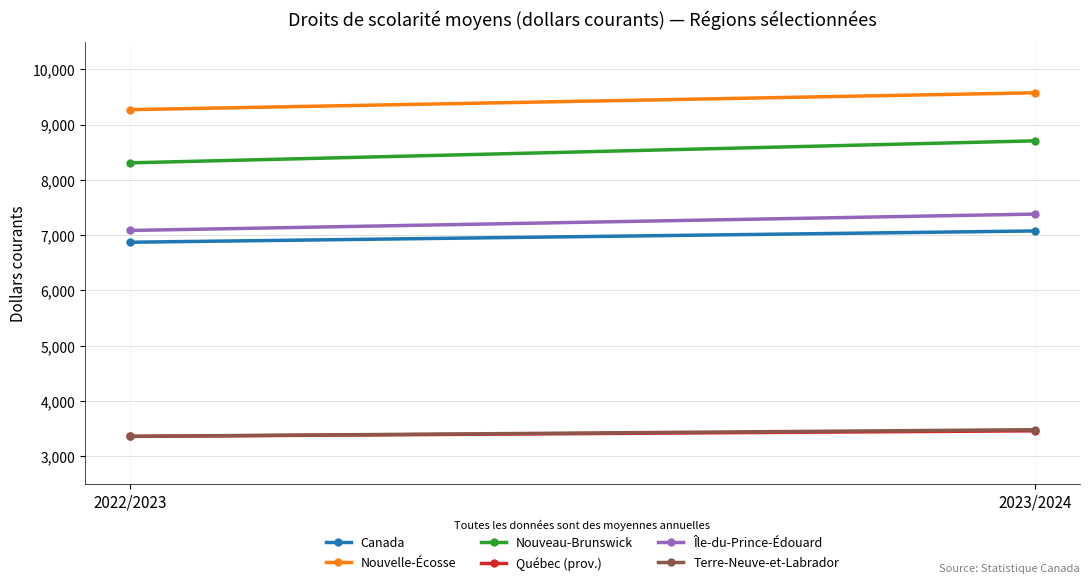

Which series has the widest spread of values?

Nouveau-Brunswick